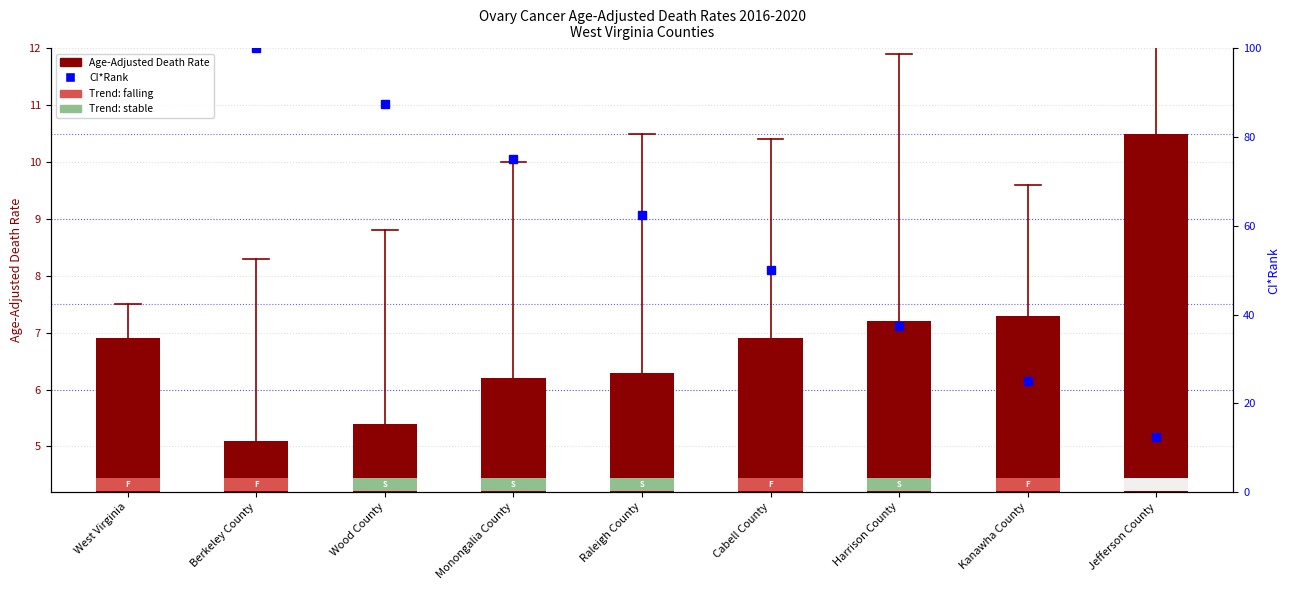

The value at West Virginia is 2.4. True or false?

False